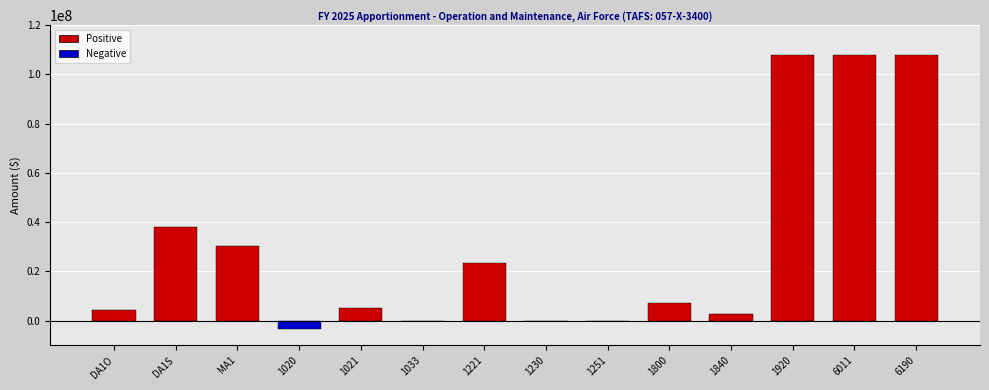

Are the bars grouped side by side (vs. stacked)?

No